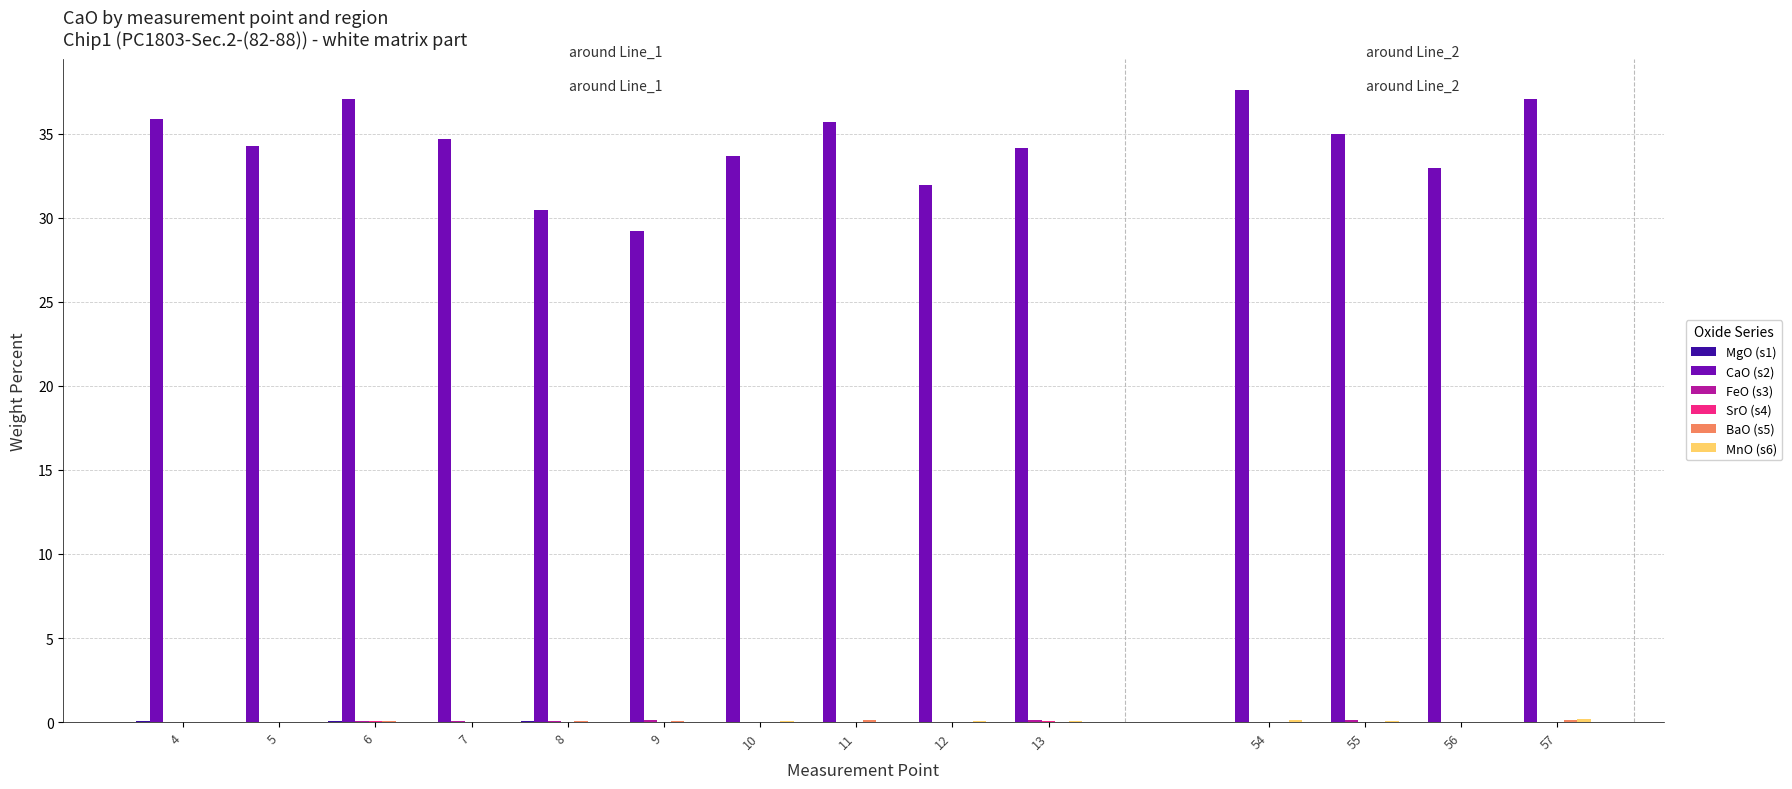

The value of CaO (s2) at 55 is 35.0. True or false?

True